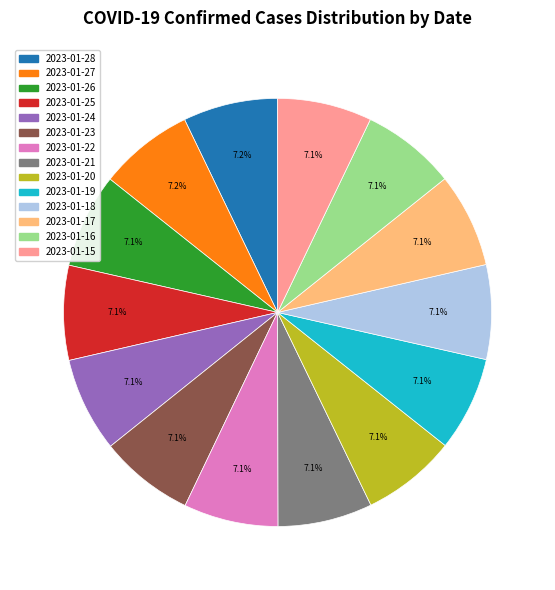

Is the sum of 2023-01-24 and 2023-01-27 greater than half?

No